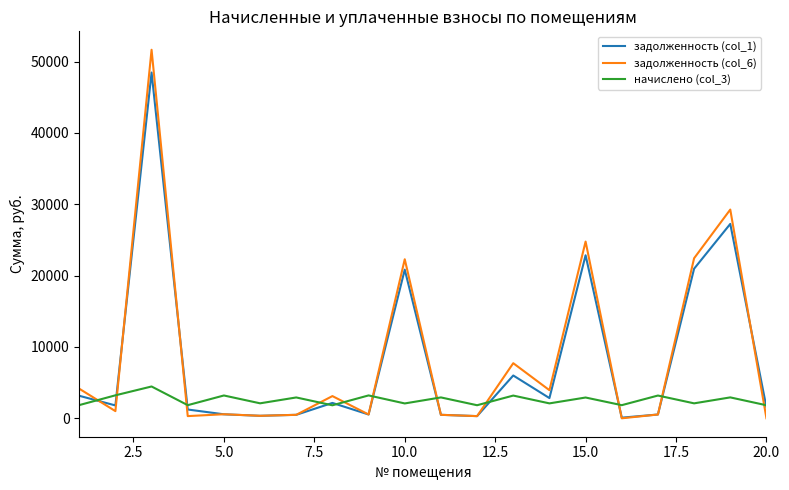

Which series has the widest spread of values?

задолженность (col_6)